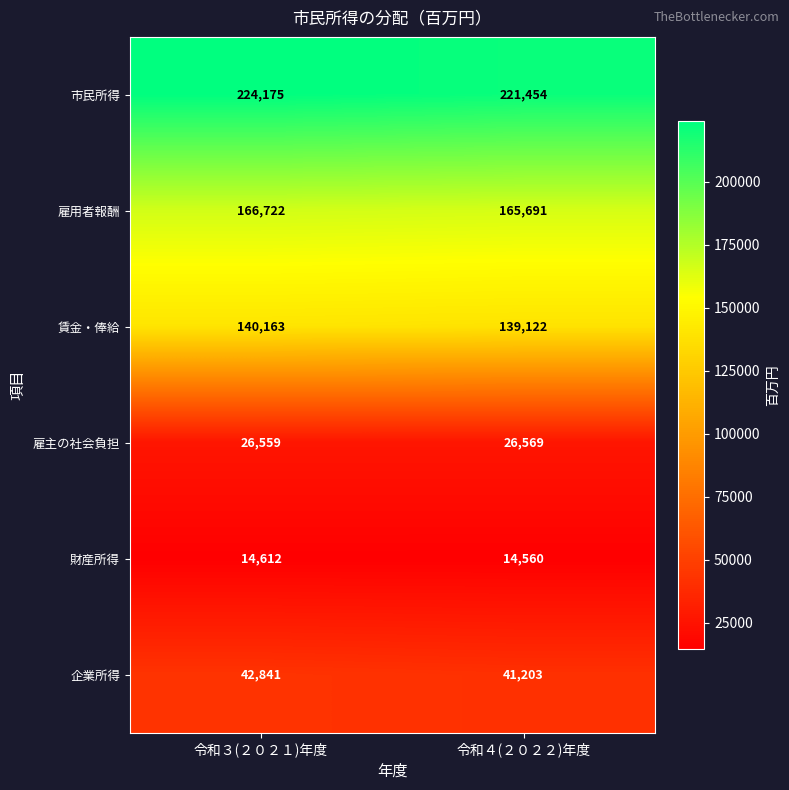

Reading left to right, list all the values displayed in this chart.

市民所得: 令和３(２０２１)年度=224175	令和４(２０２２)年度=221454
雇用者報酬: 令和３(２０２１)年度=166722	令和４(２０２２)年度=165691
賃金・俸給: 令和３(２０２１)年度=140163	令和４(２０２２)年度=139122
雇主の社会負担: 令和３(２０２１)年度=26559	令和４(２０２２)年度=26569
財産所得: 令和３(２０２１)年度=14612	令和４(２０２２)年度=14560
企業所得: 令和３(２０２１)年度=42841	令和４(２０２２)年度=41203